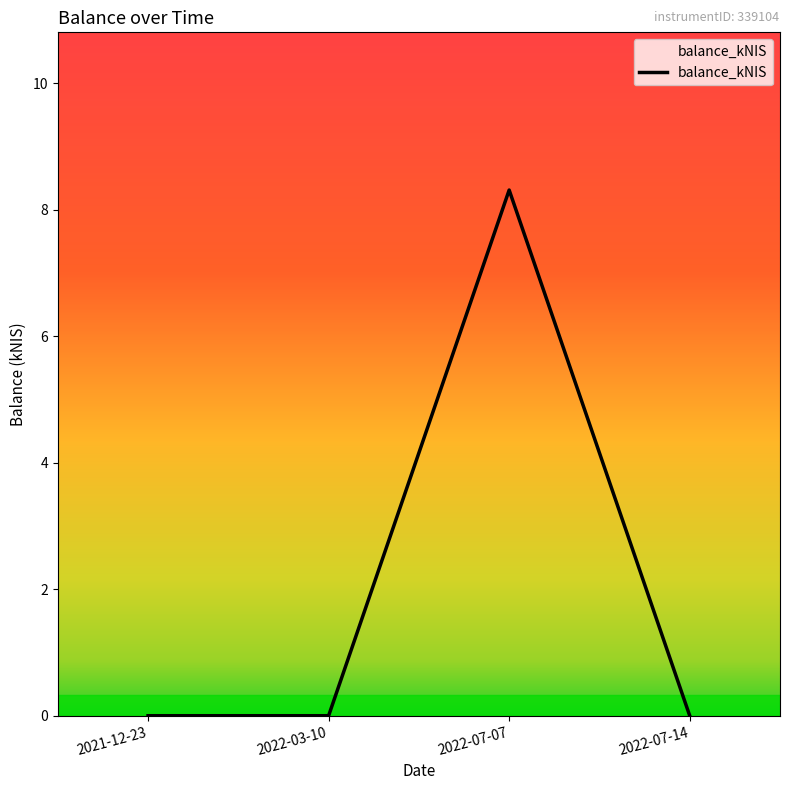

How many series are shown in this chart?

1